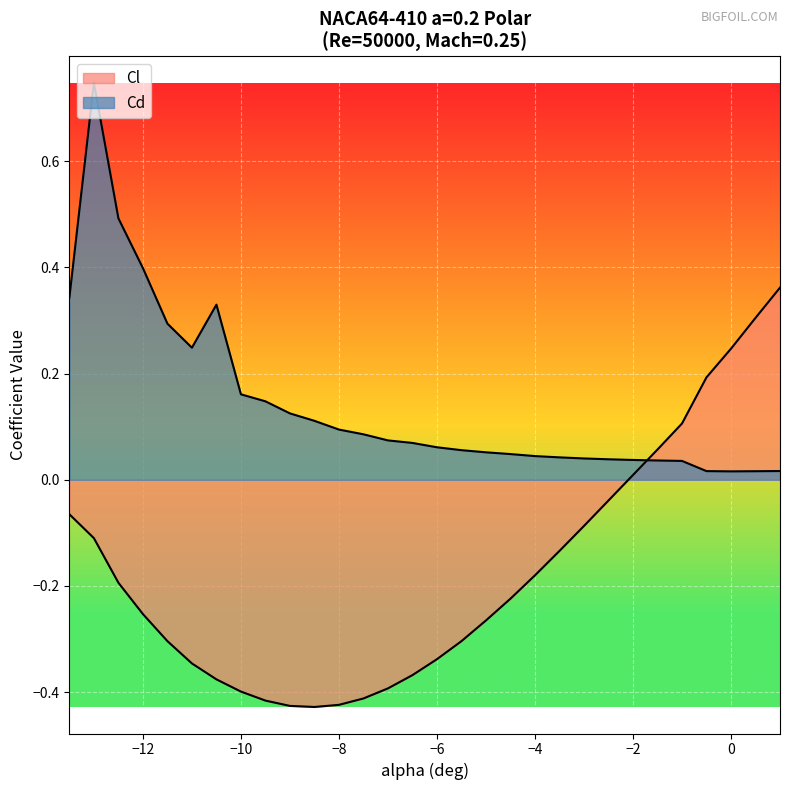

How many interior local valleys does the Cd series have?

2